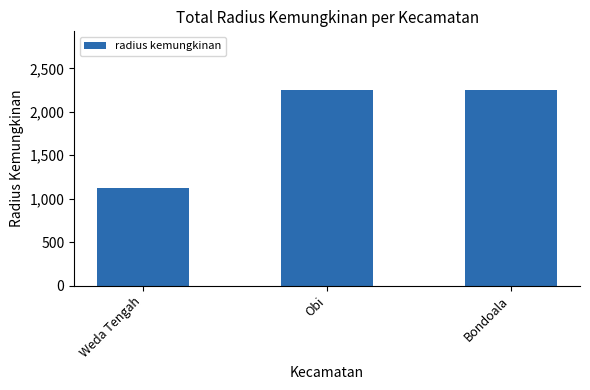

What is the approximate value at Bondoala?

2250